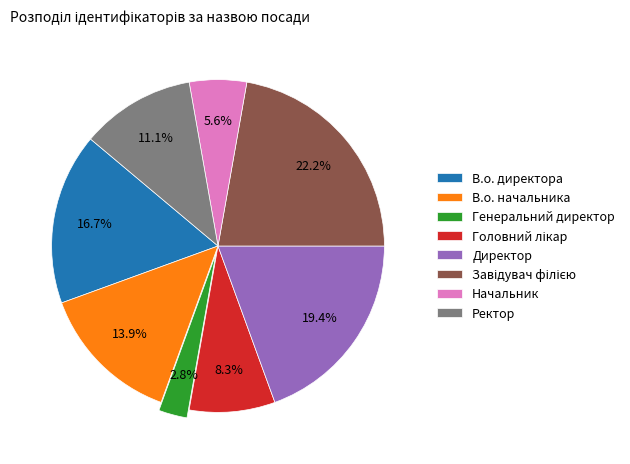

What portion of the pie excludes В.о. начальника?

86.1%